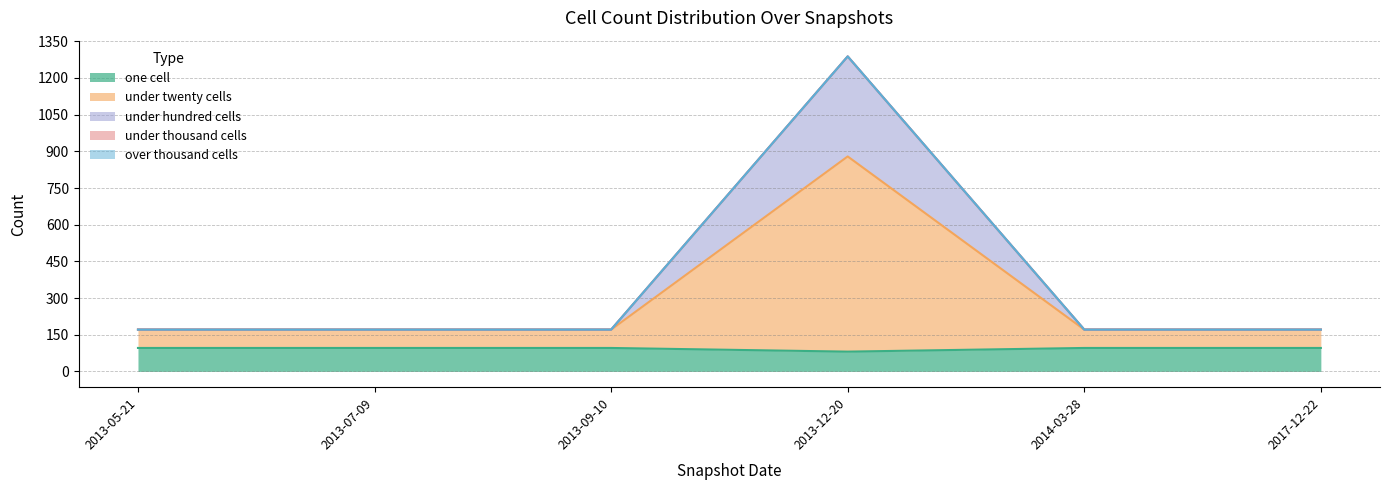

The value of under_twenty_cells at 2014-03-28 is 171. True or false?

True